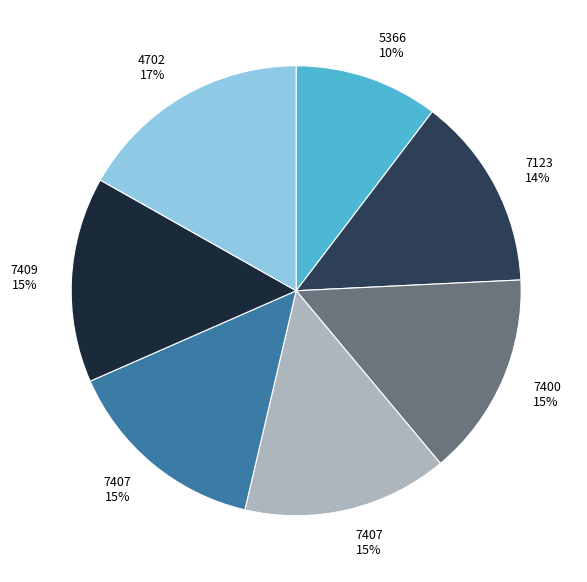

To the nearest percent, what is the average slice percentage?

14%